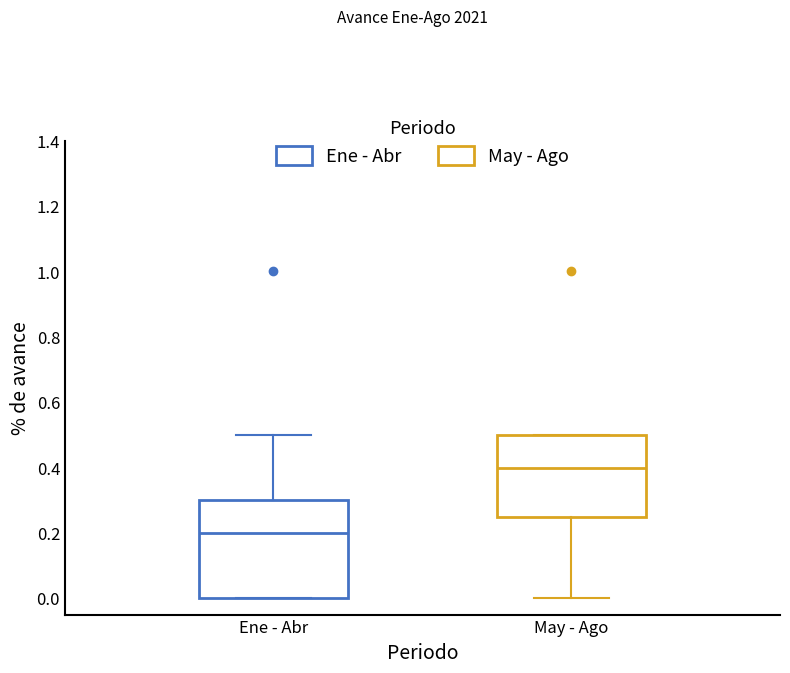

Reading left to right, read every box against the y-axis: the position of its median line, the range the box covers, and the ends of its whiskers. The values are not printed on the chart, so give them approximately, as read against the axis.

Ene - Abr: median 0.20, box 0.00 to 0.30, whiskers 0.00 to 0.50
May - Ago: median 0.40, box 0.26 to 0.50, whiskers 0.00 to 0.50